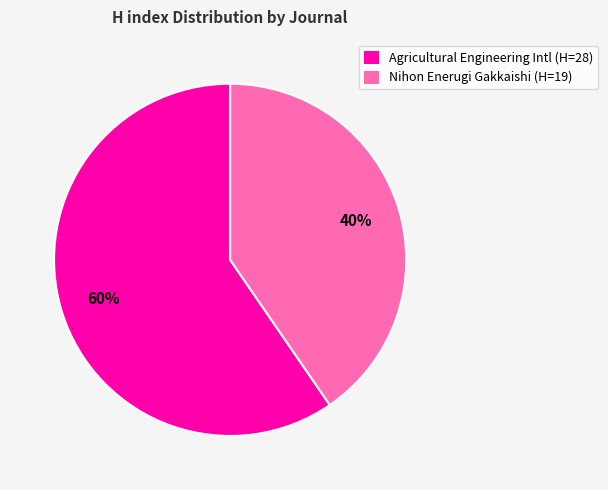

Which category has the biggest portion of the pie?

Agricultural Engineering Intl (H=28)